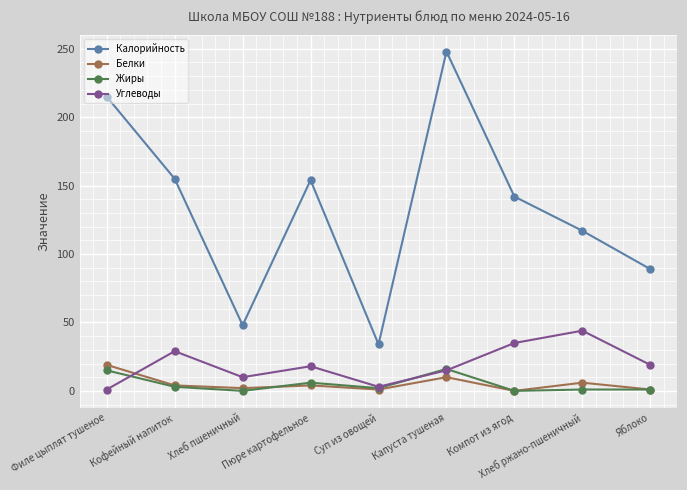

The value of Углеводы at Компот из ягод is 62. True or false?

False